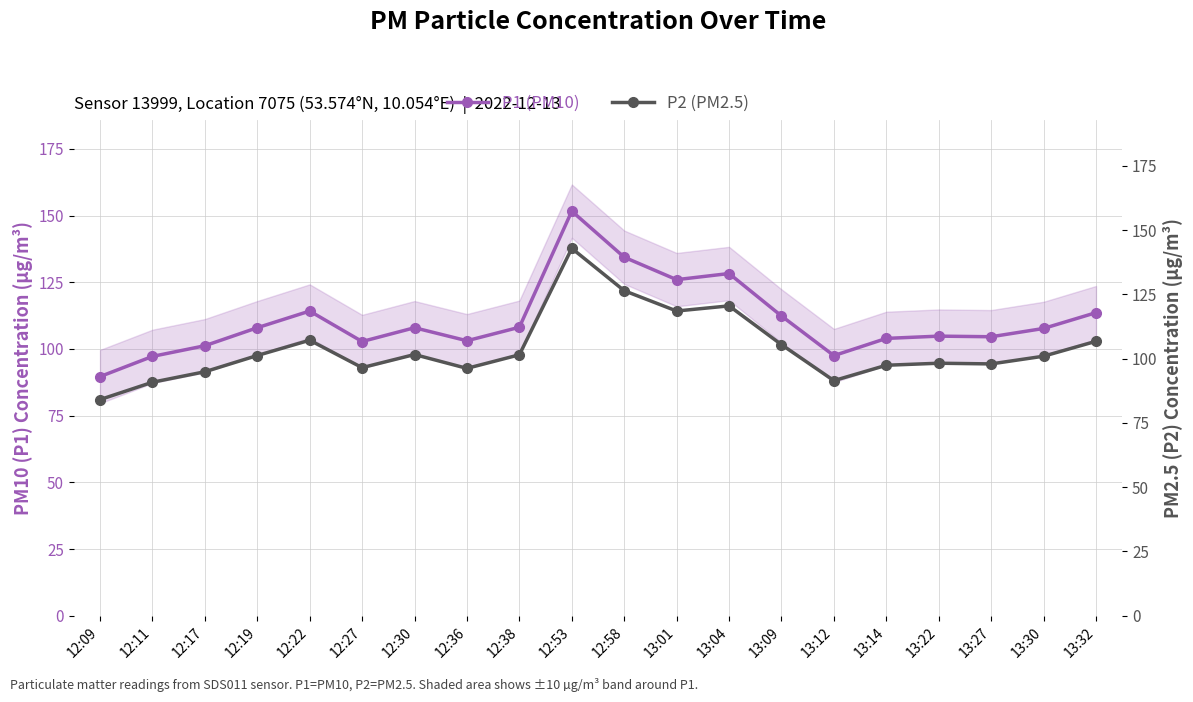

Rank the series at 13:22 from highest to lowest value.

P1 (PM10), P2 (PM2.5)